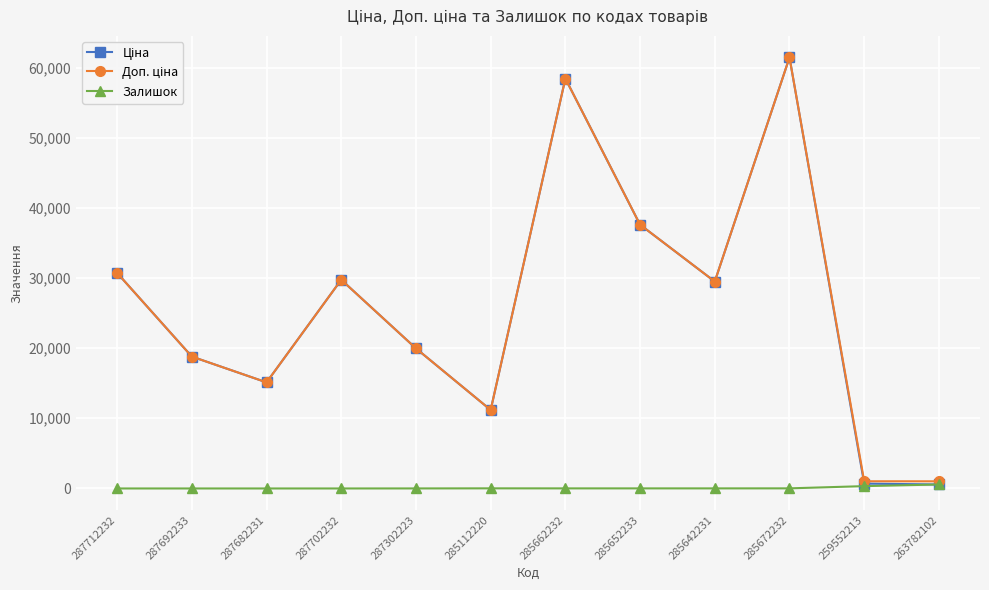

What is the total value across all series at 259552213?

2048.3